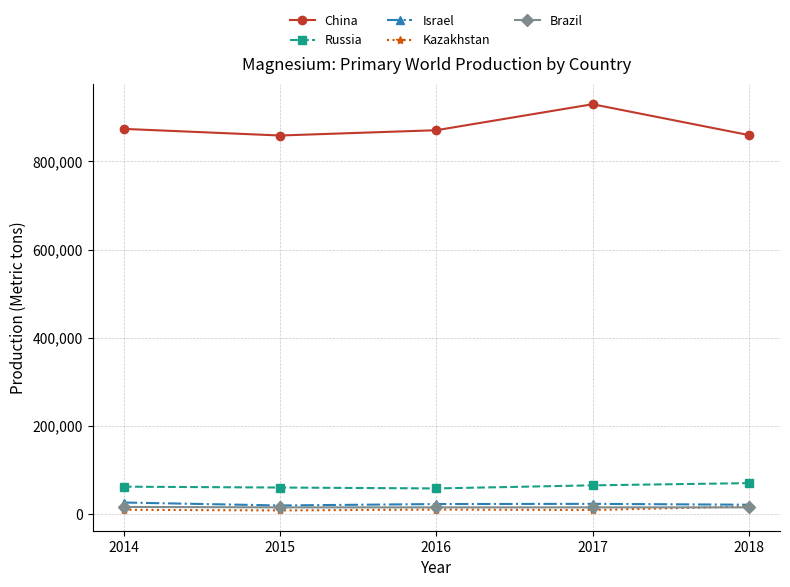

Which series has the widest spread of values?

China